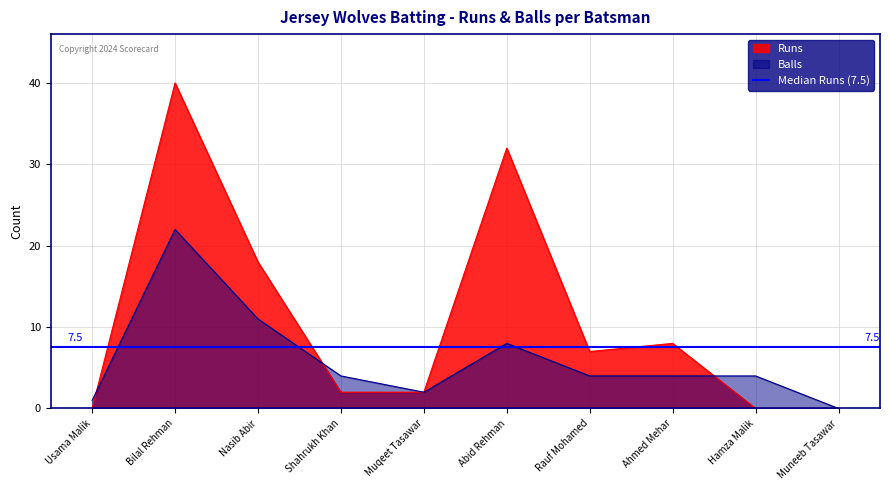

At which label does Balls reach its minimum?

Muneeb Tasawar